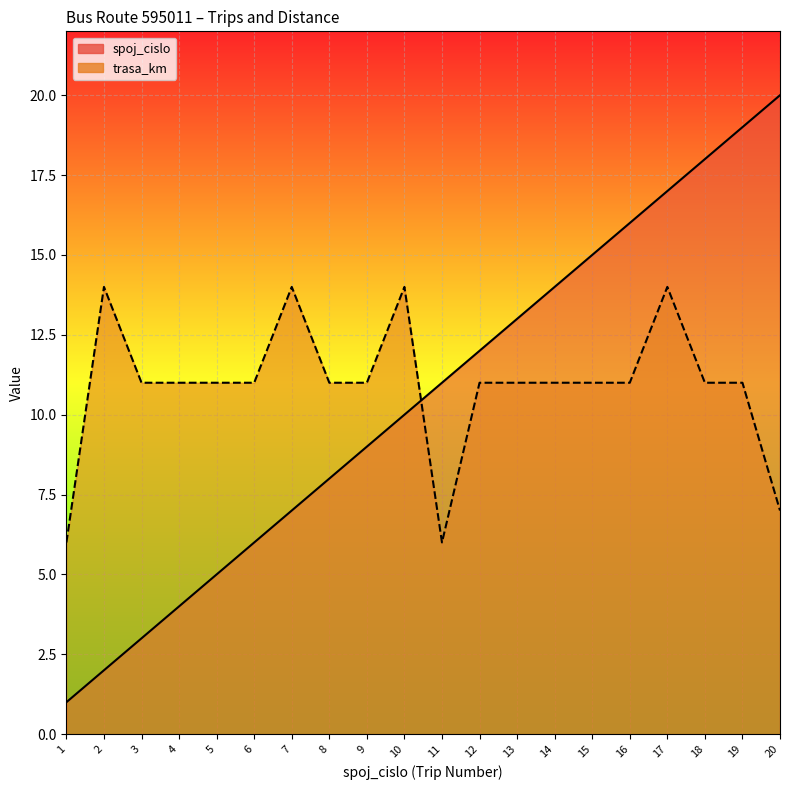

At which label is trasa_km closest to 10?

3